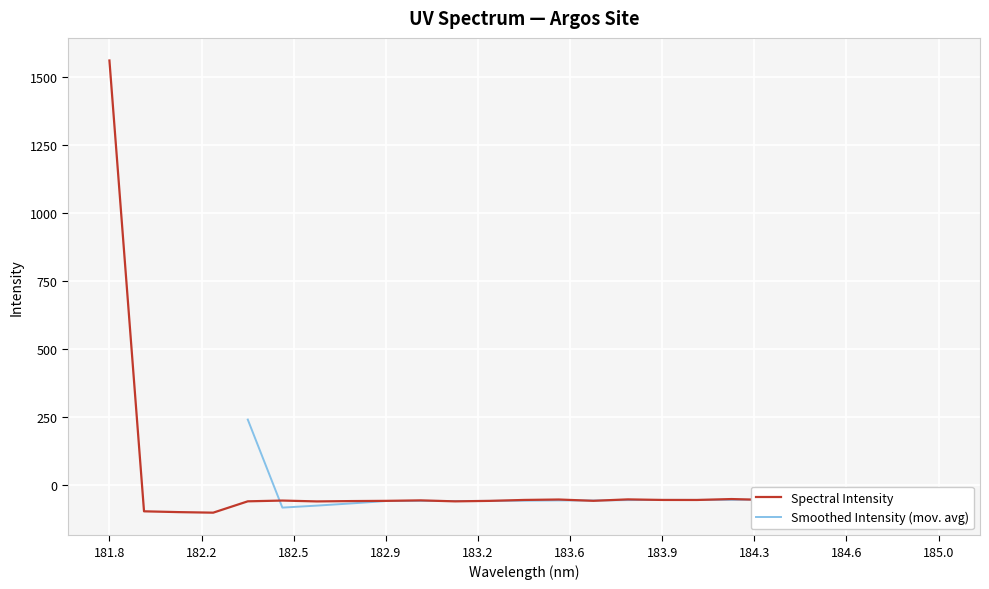

How many values are below -55?

14